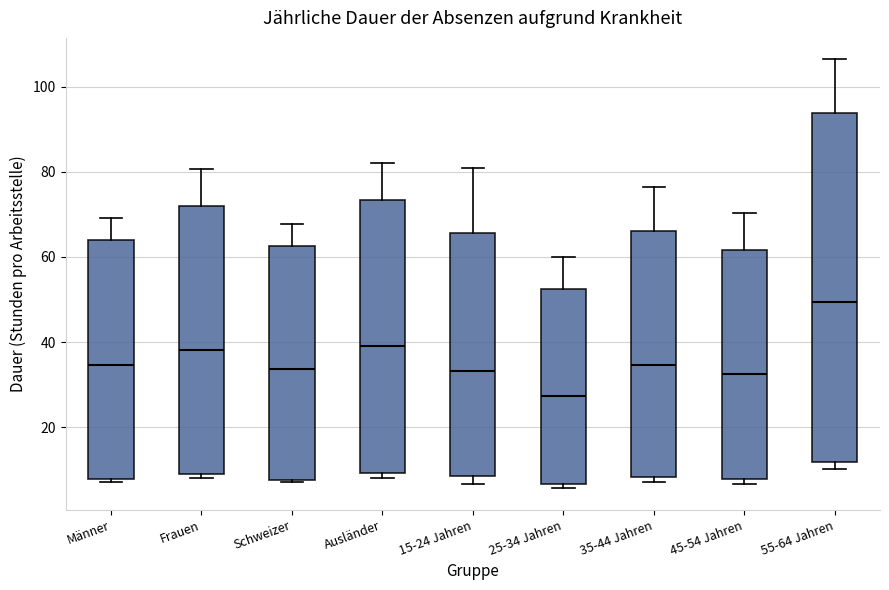

Reading left to right, read every box against the y-axis: the position of its median line, the range the box covers, and the ends of its whiskers. The values are not printed on the chart, so give them approximately, as read against the axis.

Männer: median 34, box 8 to 64, whiskers 8 (just below the box's lower edge) to 70
Frauen: median 38, box 10 to 72, whiskers 8 to 80
Schweizer: median 34, box 8 to 62, whiskers 8 (just below the box's lower edge) to 68
Ausländer: median 40, box 10 to 74, whiskers 8 to 82
15-24 Jahren: median 34, box 8 to 66, whiskers 6 to 80
25-34 Jahren: median 28, box 6 to 52, whiskers 6 (just below the box's lower edge) to 60
35-44 Jahren: median 34, box 8 to 66, whiskers 8 (just below the box's lower edge) to 76
45-54 Jahren: median 32, box 8 to 62, whiskers 6 to 70
55-64 Jahren: median 50, box 12 to 94, whiskers 10 to 106